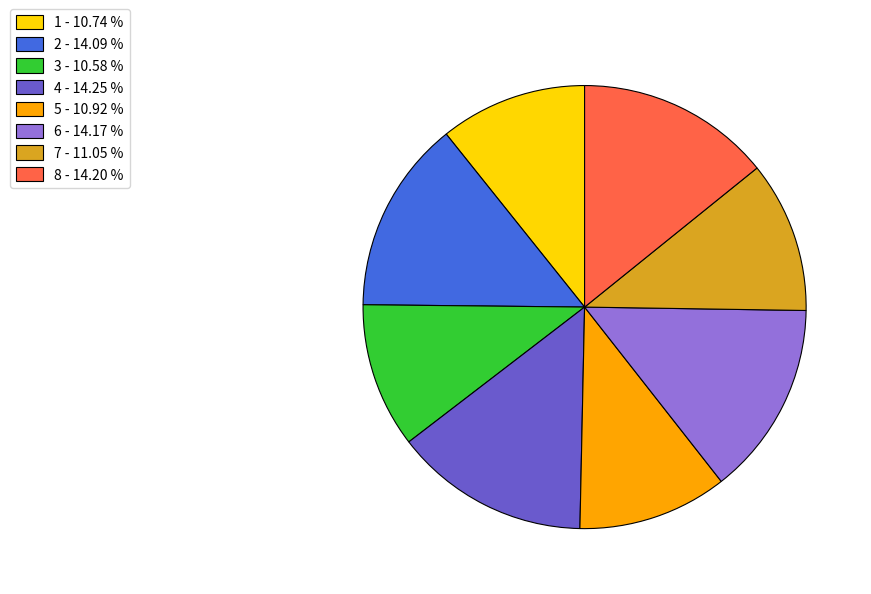

Between 5 and 2, which is larger?

2